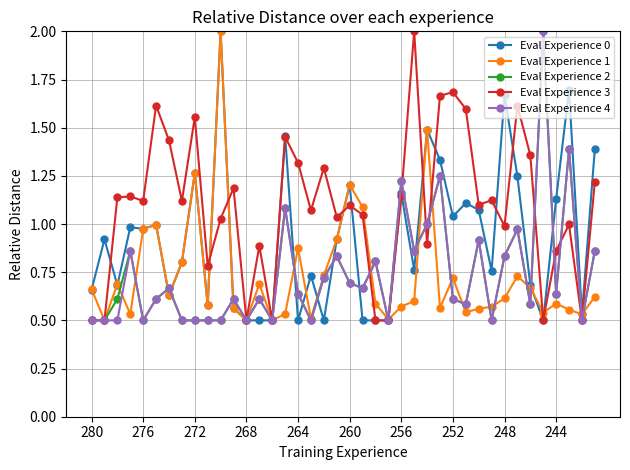

Does the chart have visible grid lines?

Yes